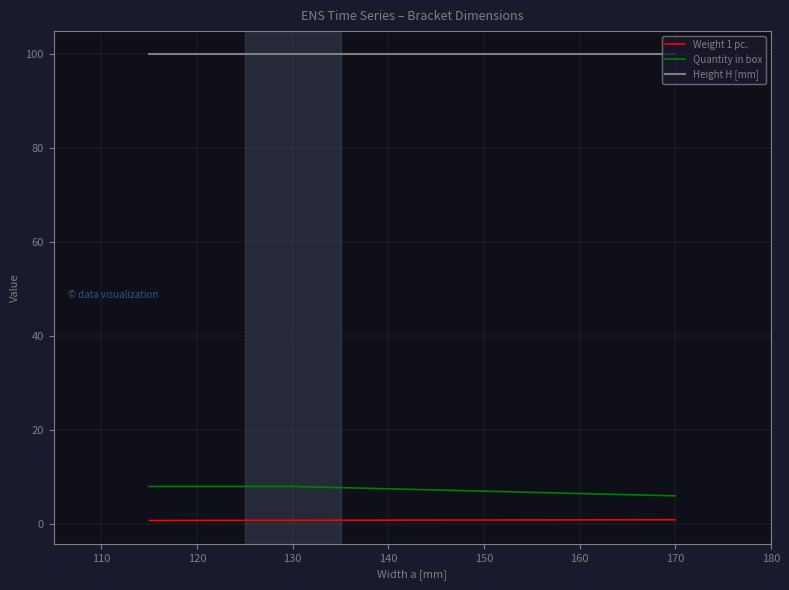

List the series in order of their peak value, highest first.

Height H [mm], Quantity in box, Weight 1 pc.